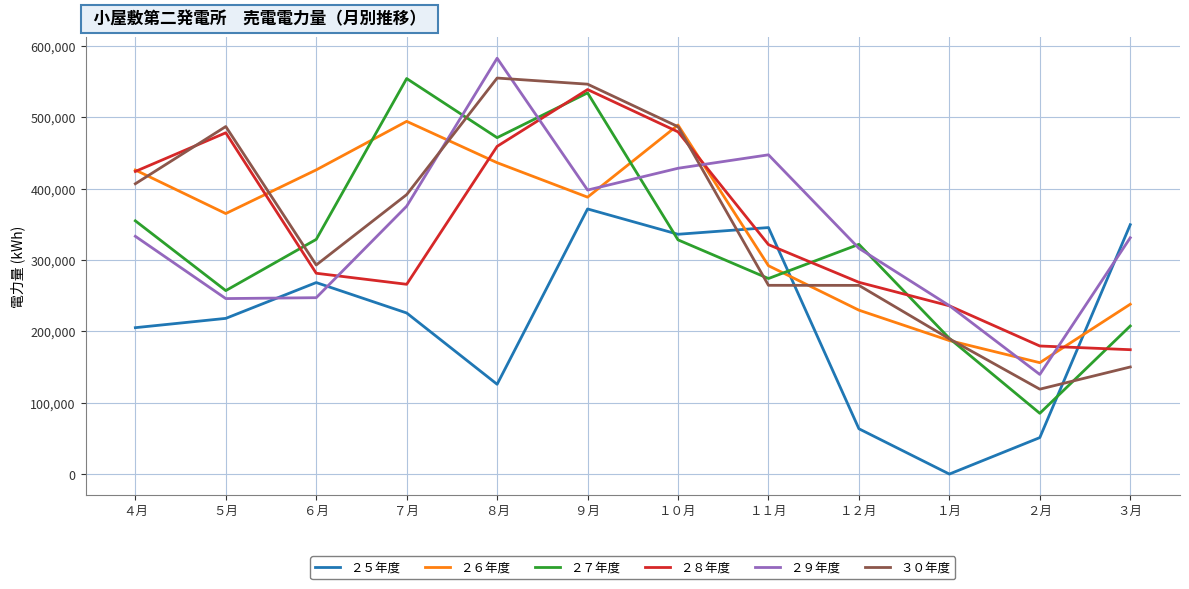

What is the sum of the ２６年度 values at １月 and ６月?

613480